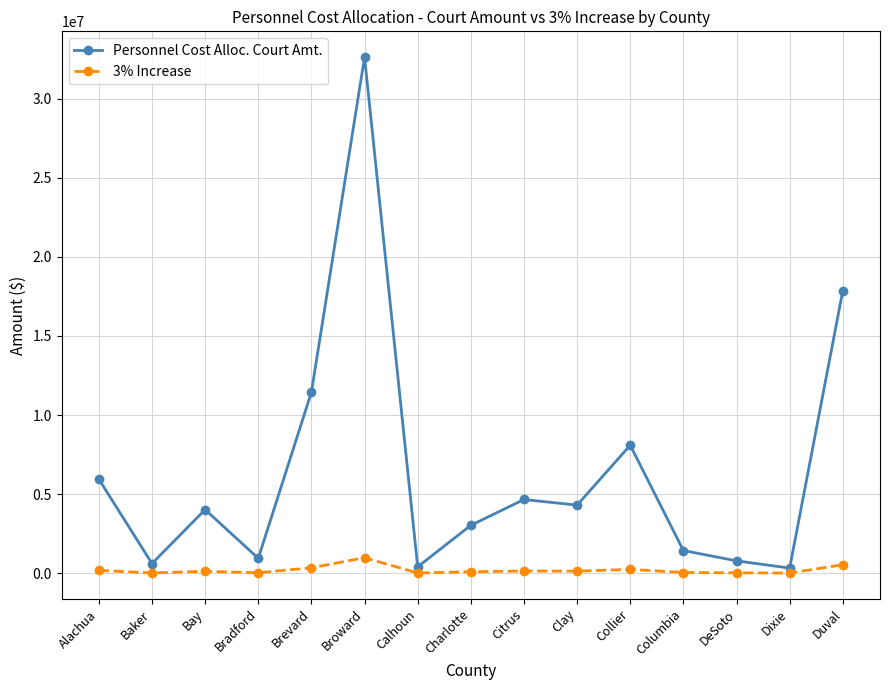

What is the difference between the Personnel Cost Alloc. Court Amt. values at Alachua and Brevard?

5499066.8